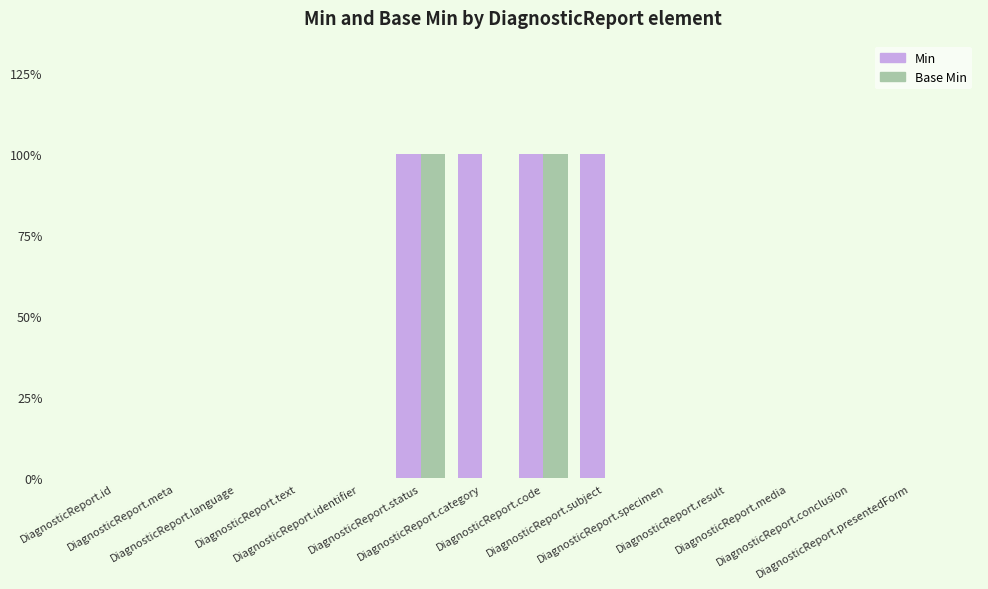

What are all the series names shown in the legend?

Min, Base Min